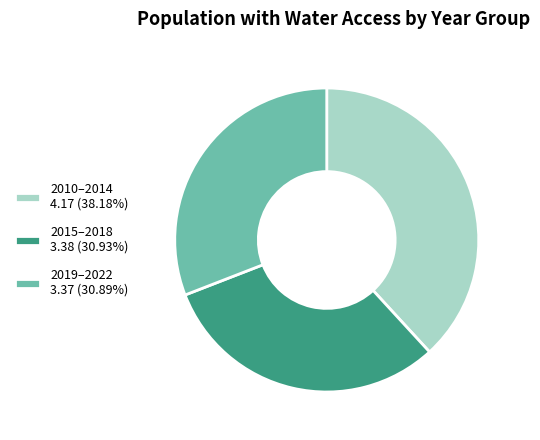

Do 2010–2014 4.17 (38.18%) and 2015–2018 3.38 (30.93%) together represent more than half of the pie?

Yes